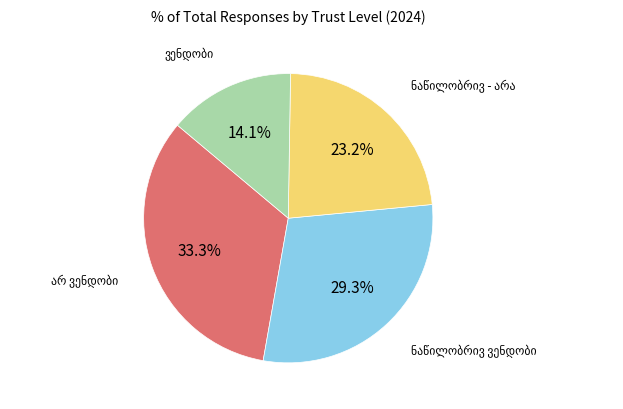

How many segments does this pie chart have?

4